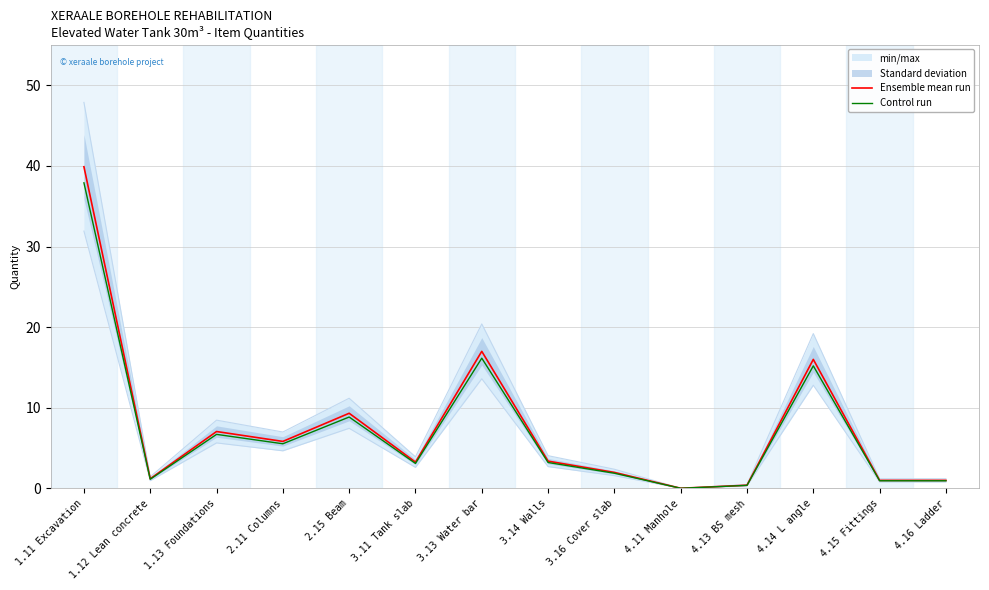

The value of Ensemble mean run at 3.11 Tank slab is 1.5. True or false?

False